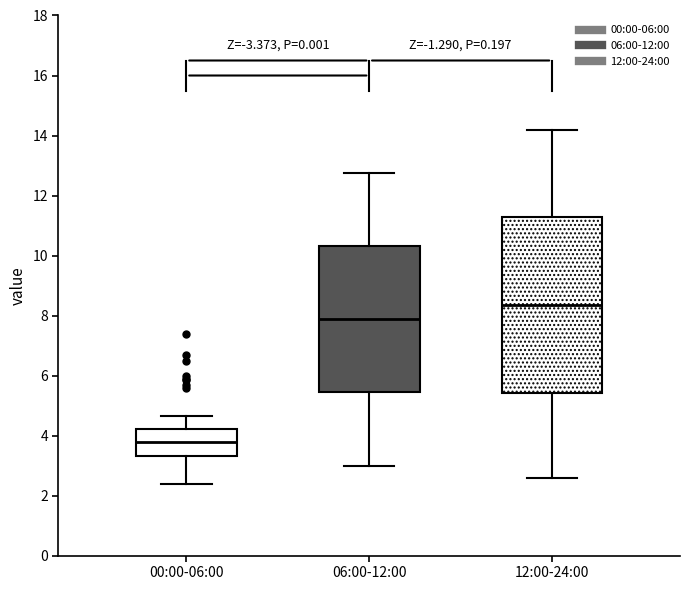

Comparing the boxes themselves (not the whiskers), which one is the tallest?

12:00-24:00